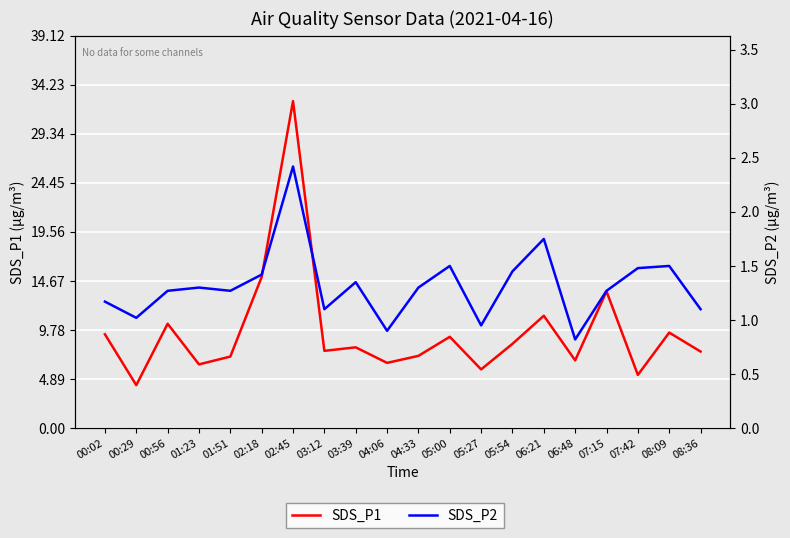

True or false: SDS_P2 has a value of 1.4 at 05:54.

True